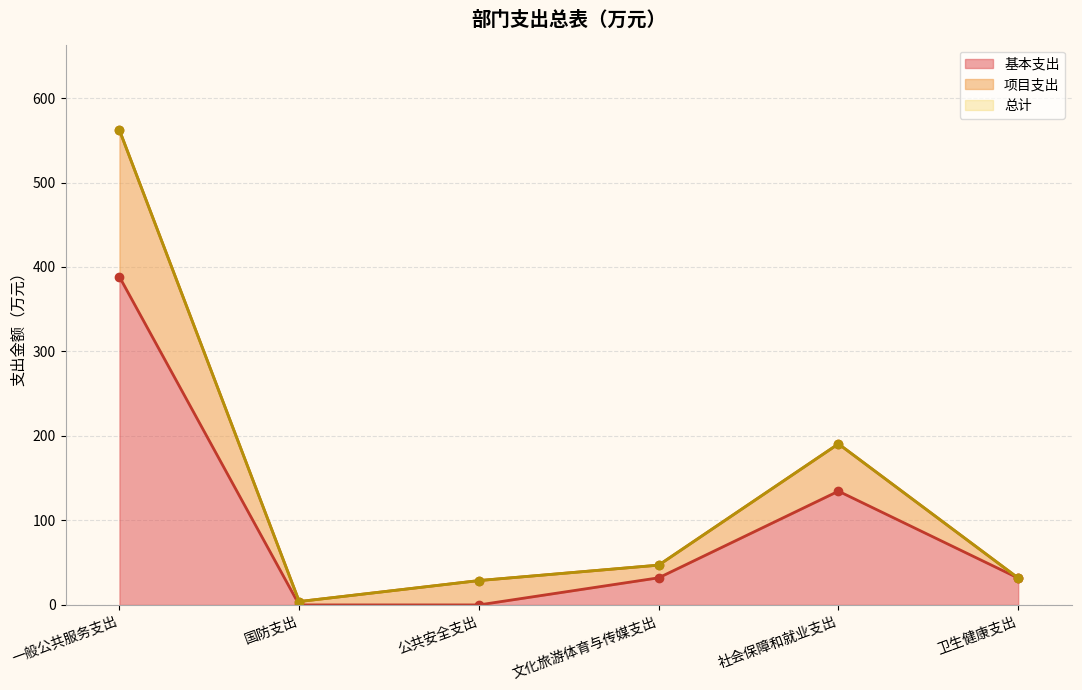

Reading right to left, transcribe all the data shown in this chart.

基本支出: 卫生健康支出=31.8	社会保障和就业支出=134.7	文化旅游体育与传媒支出=32.1	公共安全支出=0.0	国防支出=0.0	一般公共服务支出=388.3
项目支出: 卫生健康支出=31.8	社会保障和就业支出=190.7	文化旅游体育与传媒支出=47.1	公共安全支出=28.8	国防支出=4.0	一般公共服务支出=562.0
总计: 卫生健康支出=31.8	社会保障和就业支出=190.7	文化旅游体育与传媒支出=47.1	公共安全支出=28.8	国防支出=4.0	一般公共服务支出=562.0